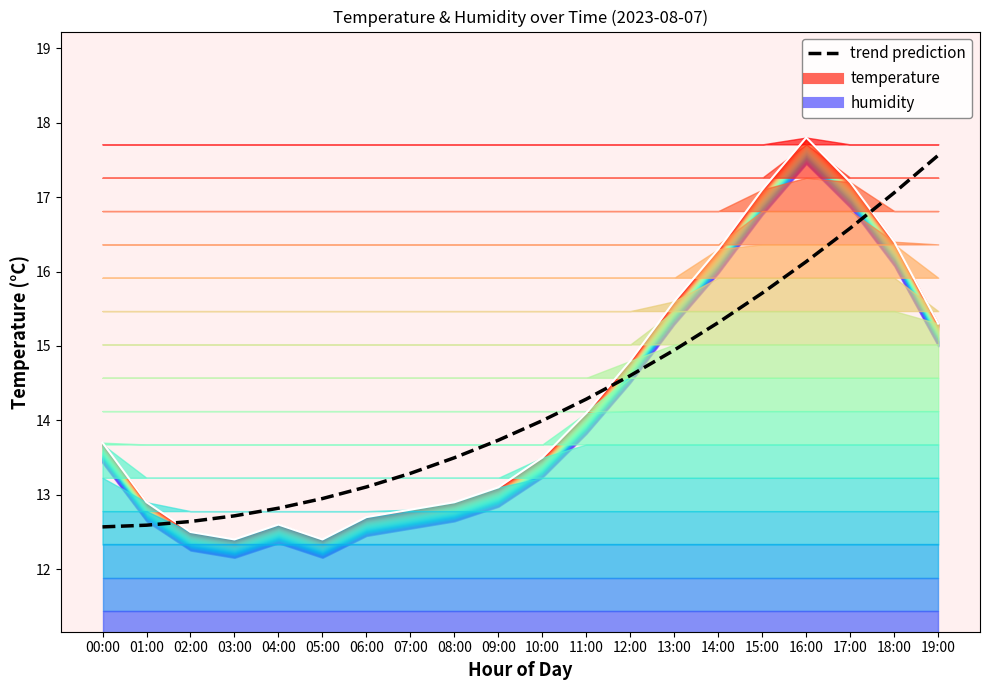

What is the value of the trend prediction point at the 9th from the left?

13.5